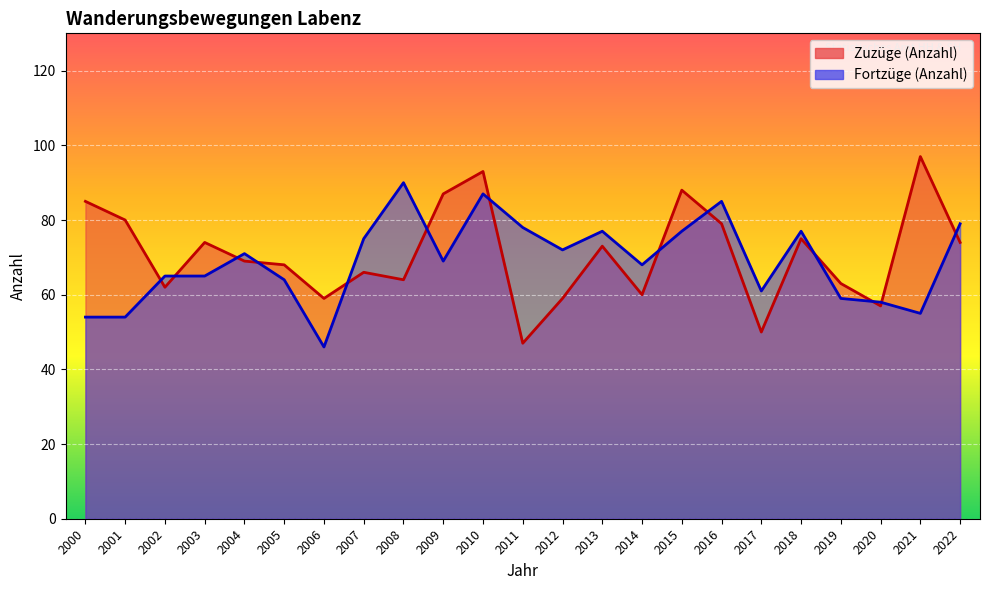

Which series changed the most between 2014 and 2018?

Zuzüge (Anzahl)